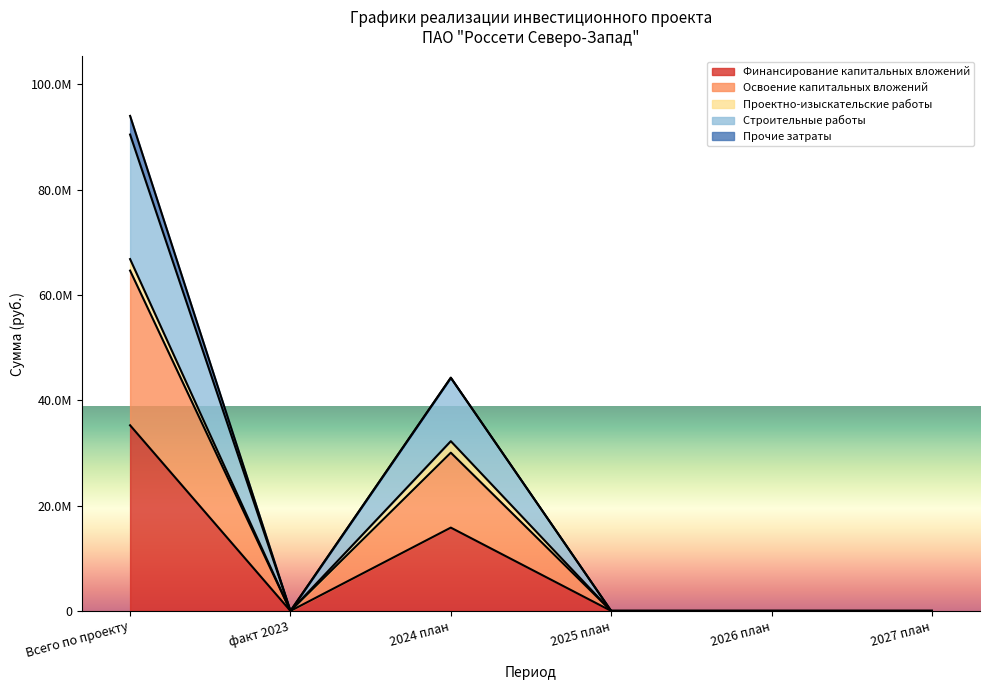

Does the chart display data point markers on the line(s)?

No